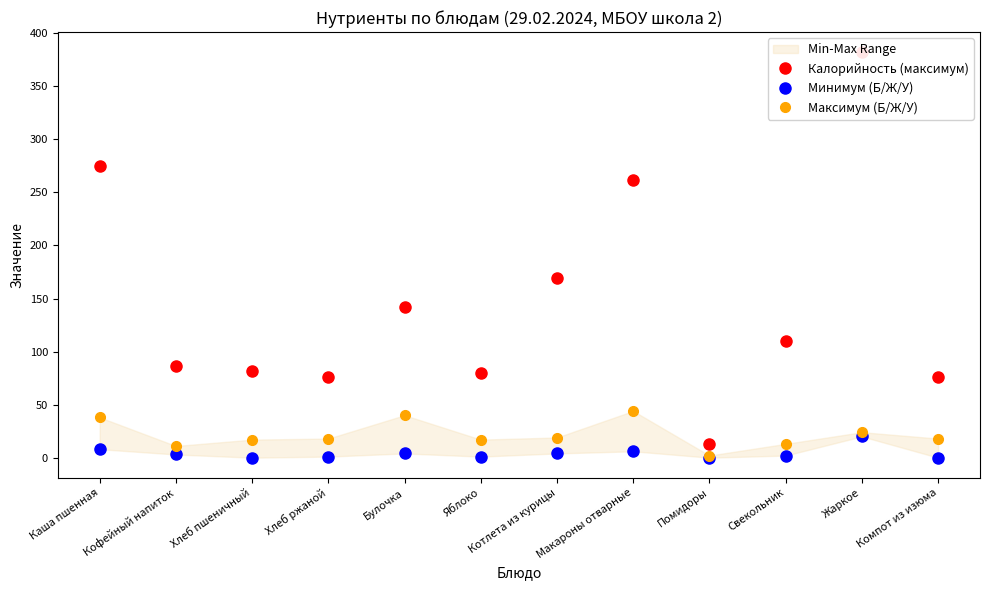

True or false: Максимум (Б/Ж/У) and Минимум (Б/Ж/У) cross at least once.

False